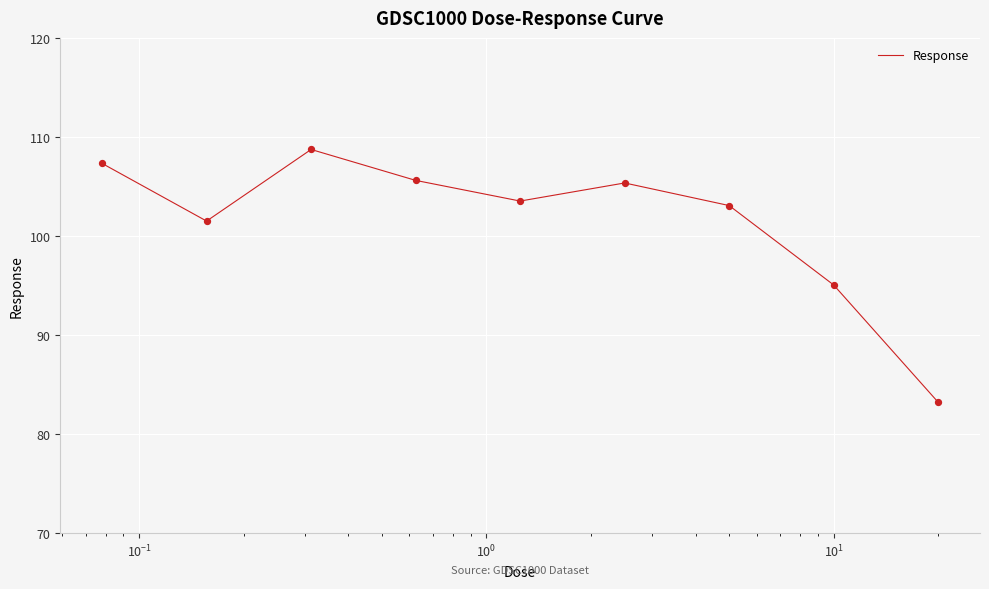

What is the difference between the maximum and minimum values?

25.5